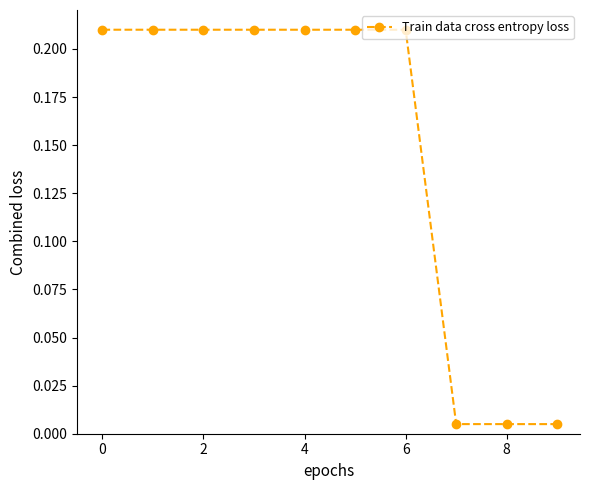

How many distinct data groups are displayed?

1